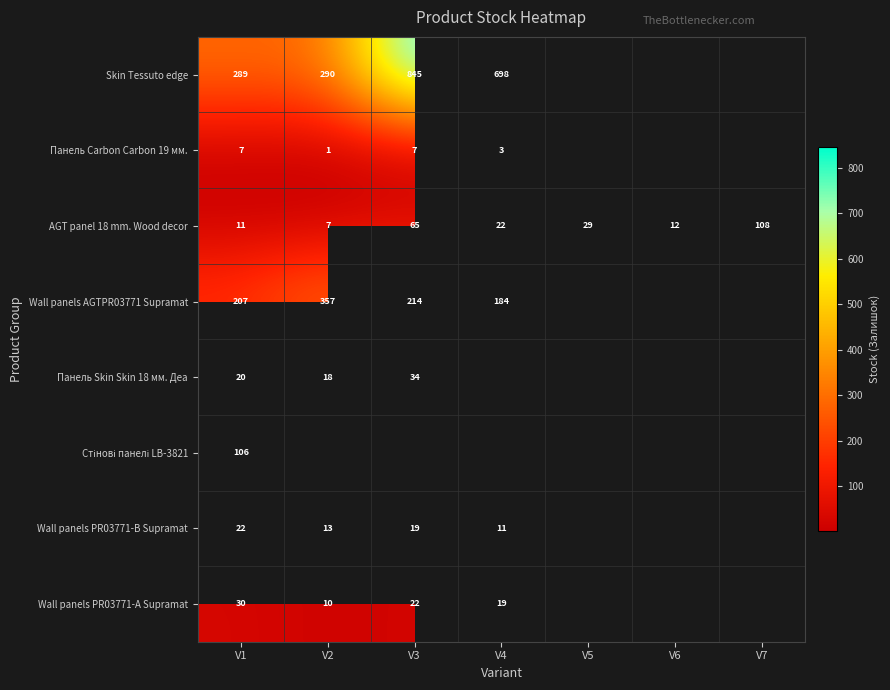

At which label does AGT panel 18 mm. Wood decor first exceed 22?

V3